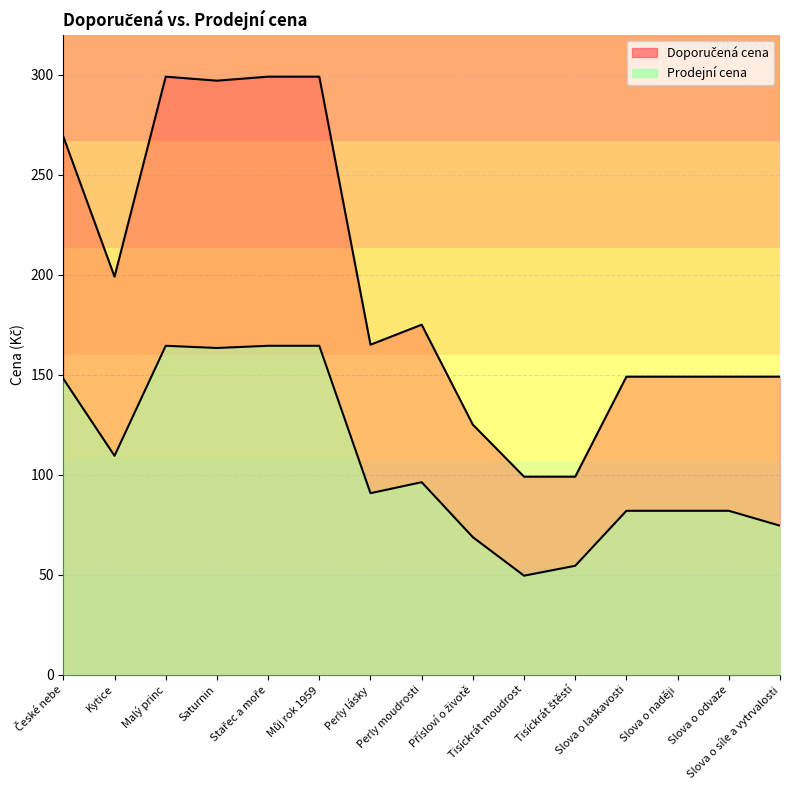

What is the difference between the Prodejní cena values at Tisíckrát moudrost and České nebe?

98.4